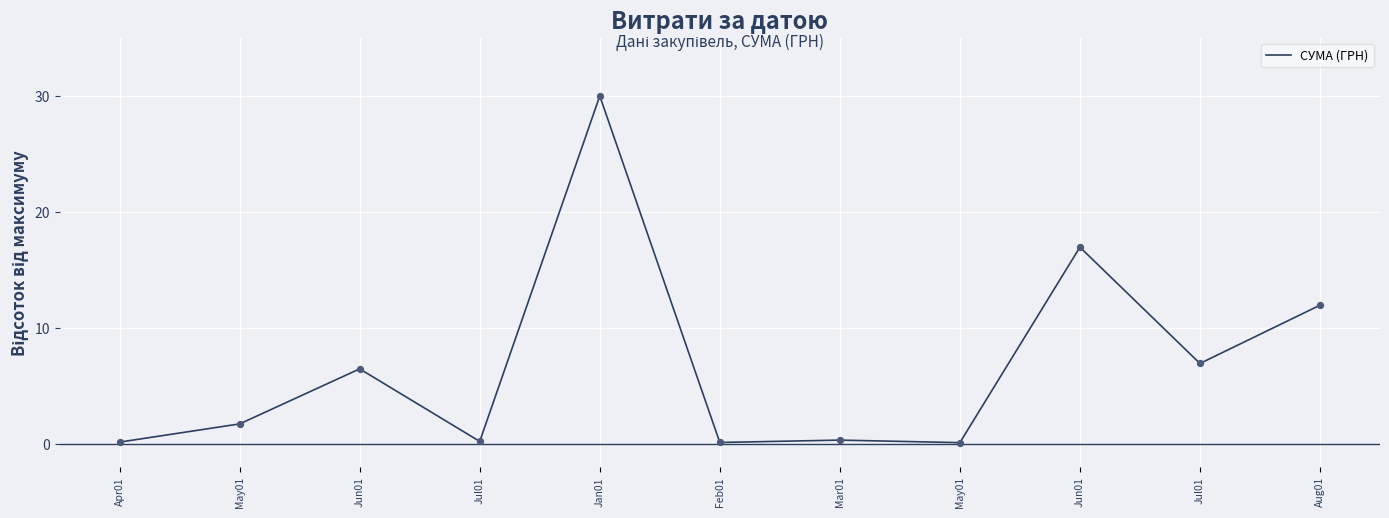

Which has a higher value, May01 or Jun01?

Jun01